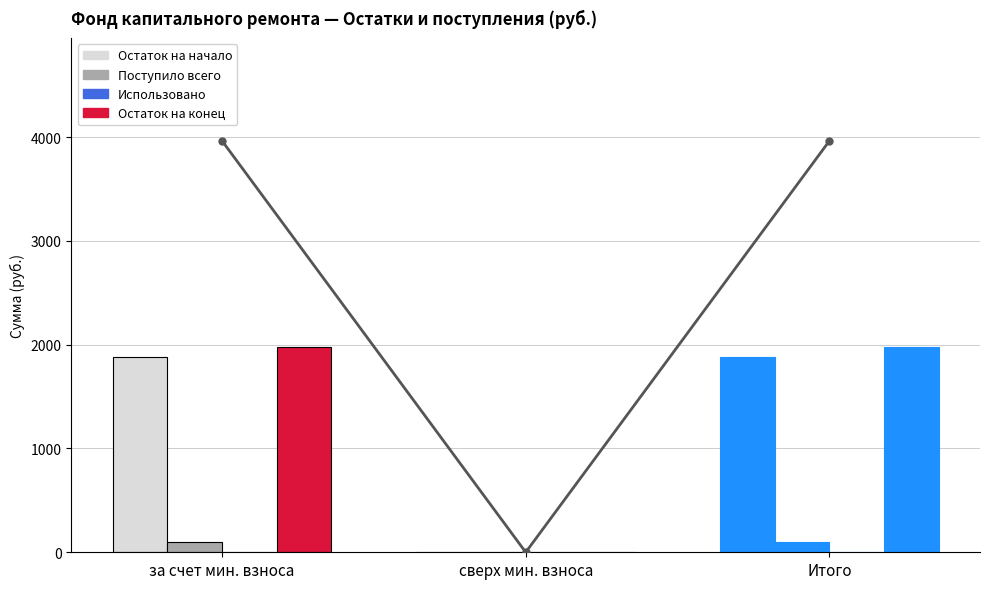

How many bars are there in each group?

4